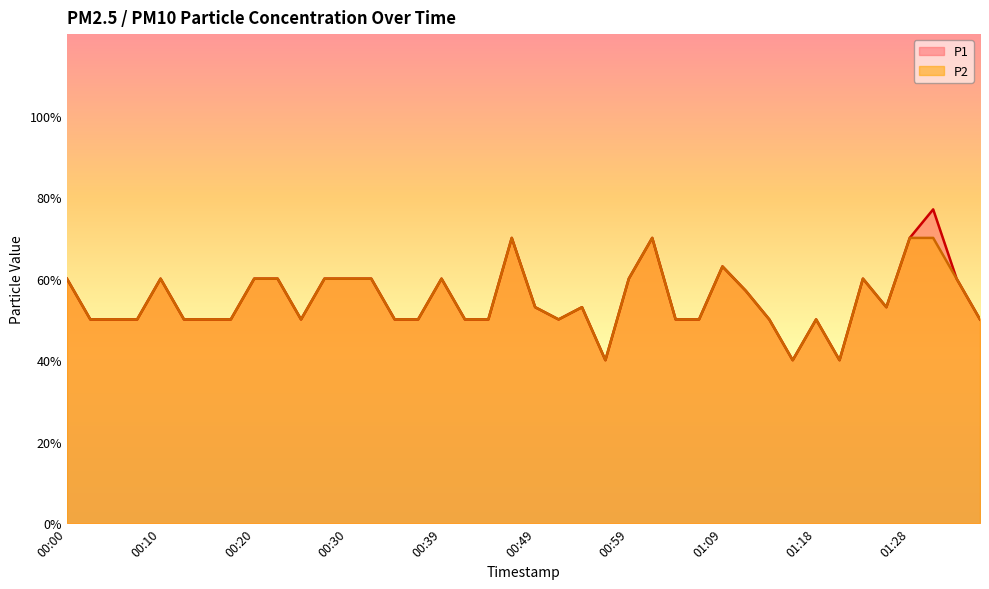

How many interior local valleys does the P2 series have?

6